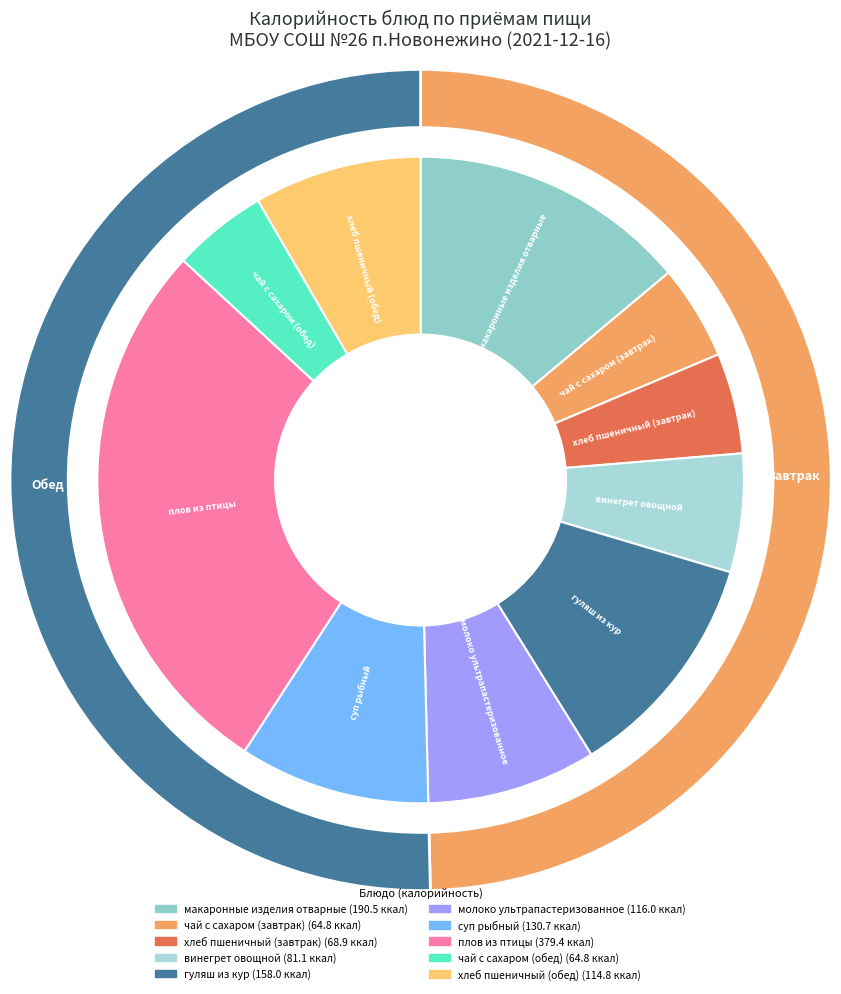

True or false: молоко ультрапастеризованное accounts for 16% of the total.

False